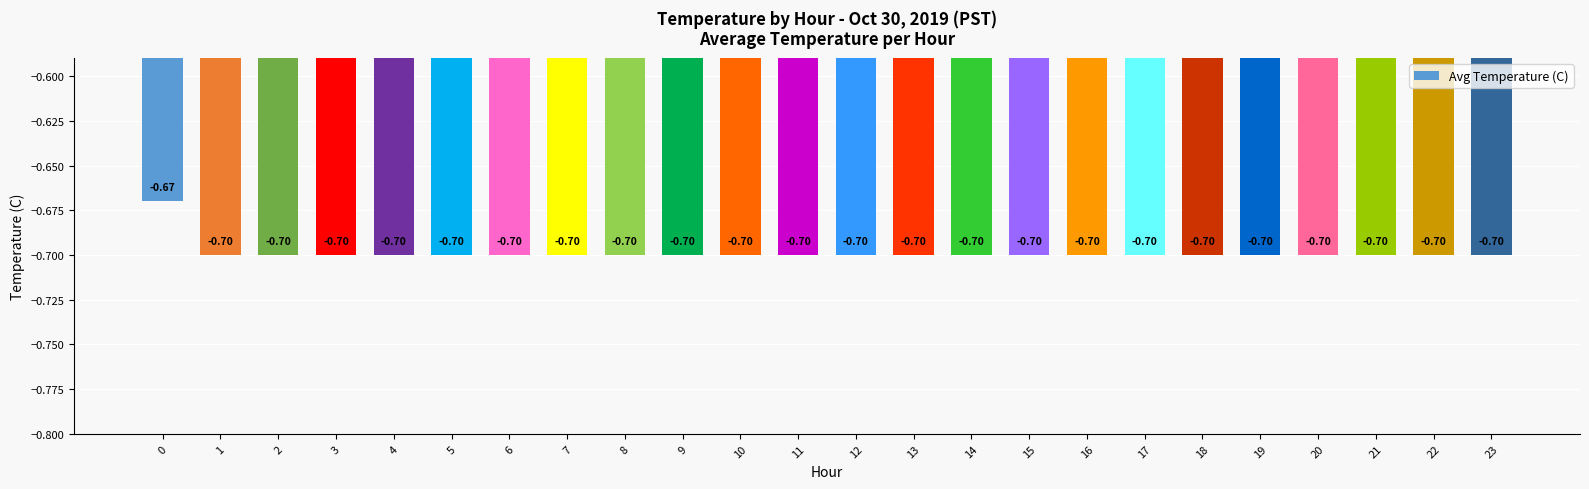

Count the number of categories in the chart.

24